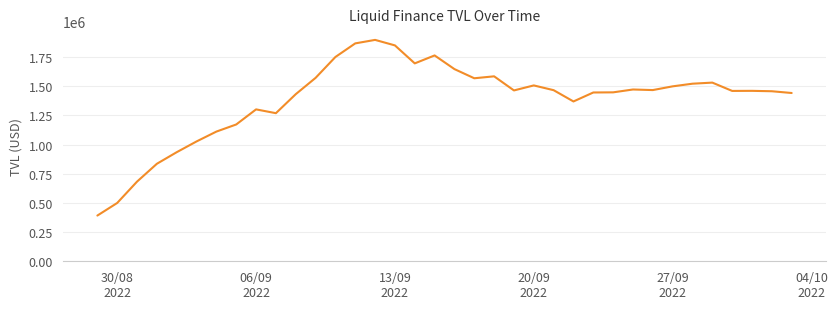

What is the greatest value displayed?

1897555.6